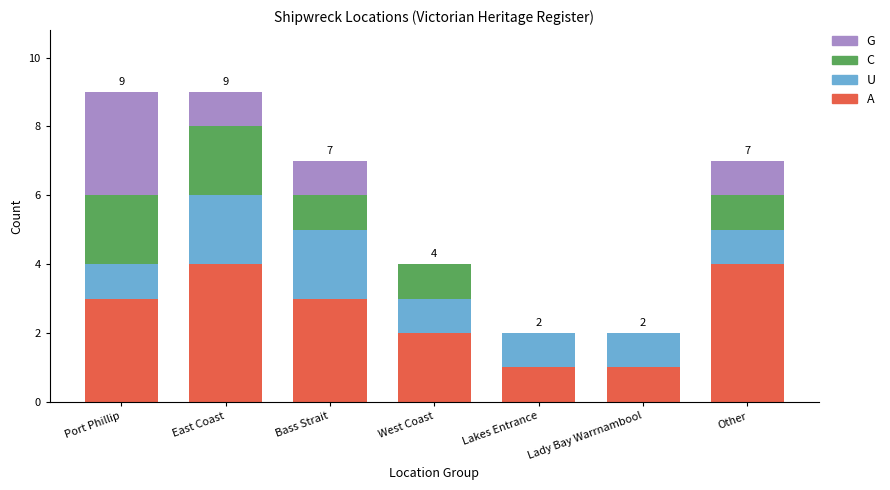

What is the total value across all series at Port Phillip?

9